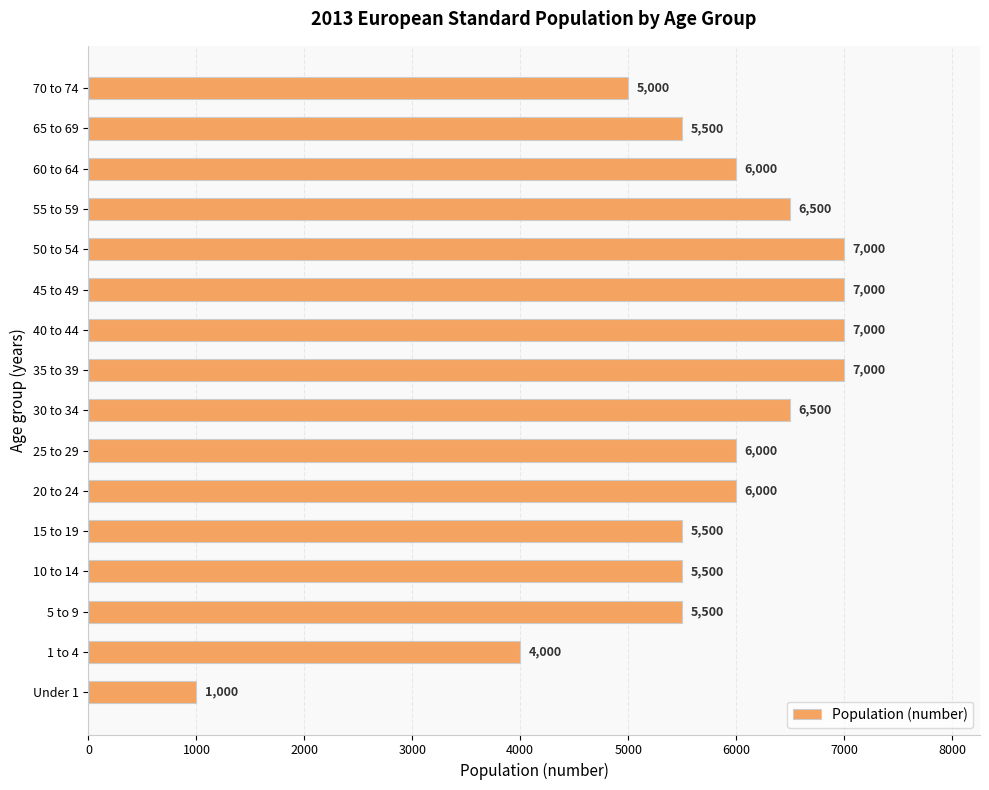

At which label is the value closest to 4000?

1 to 4